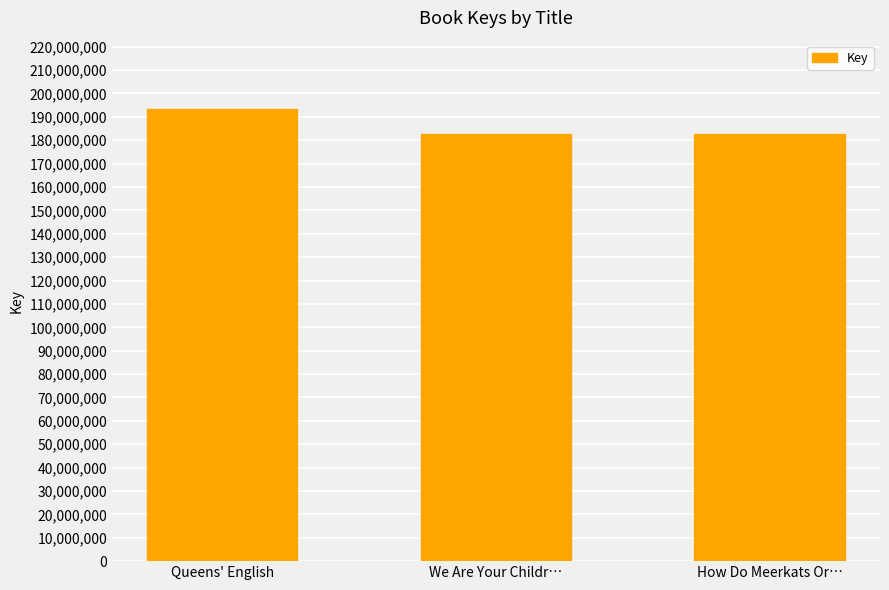

What is the difference between the values at How Do Meerkats Or… and We Are Your Childr…?

72195